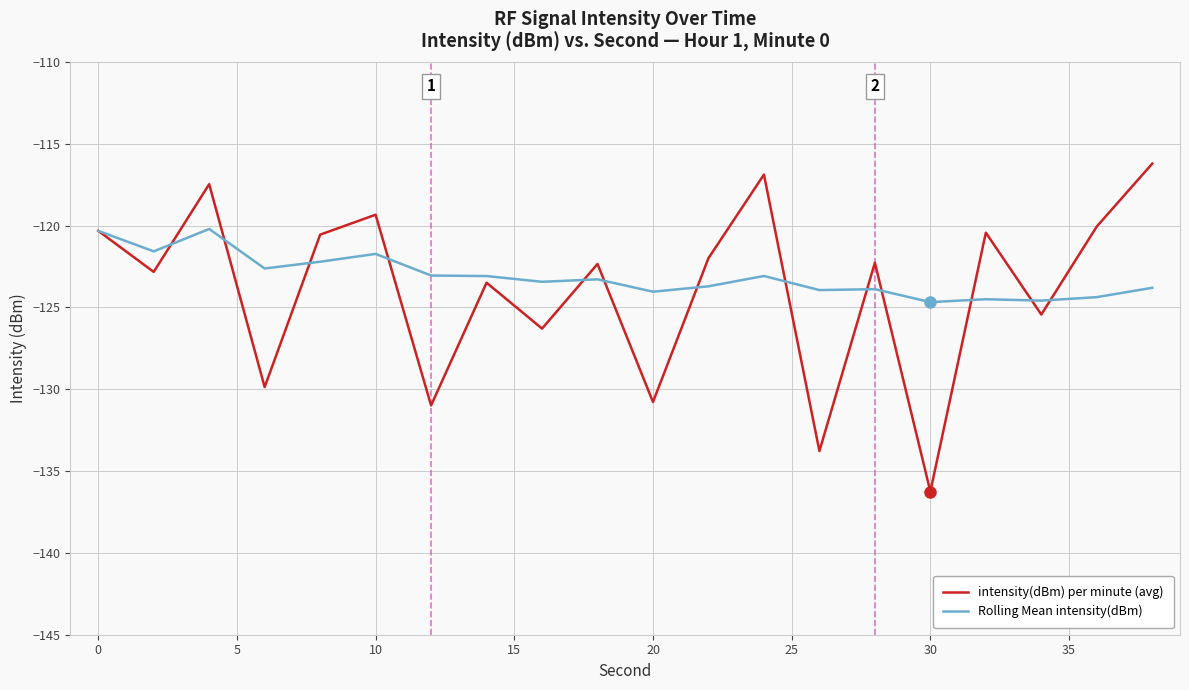

Rank the series by their maximum value, from highest to lowest.

intensity(dBm) per minute (avg), Rolling Mean intensity(dBm)